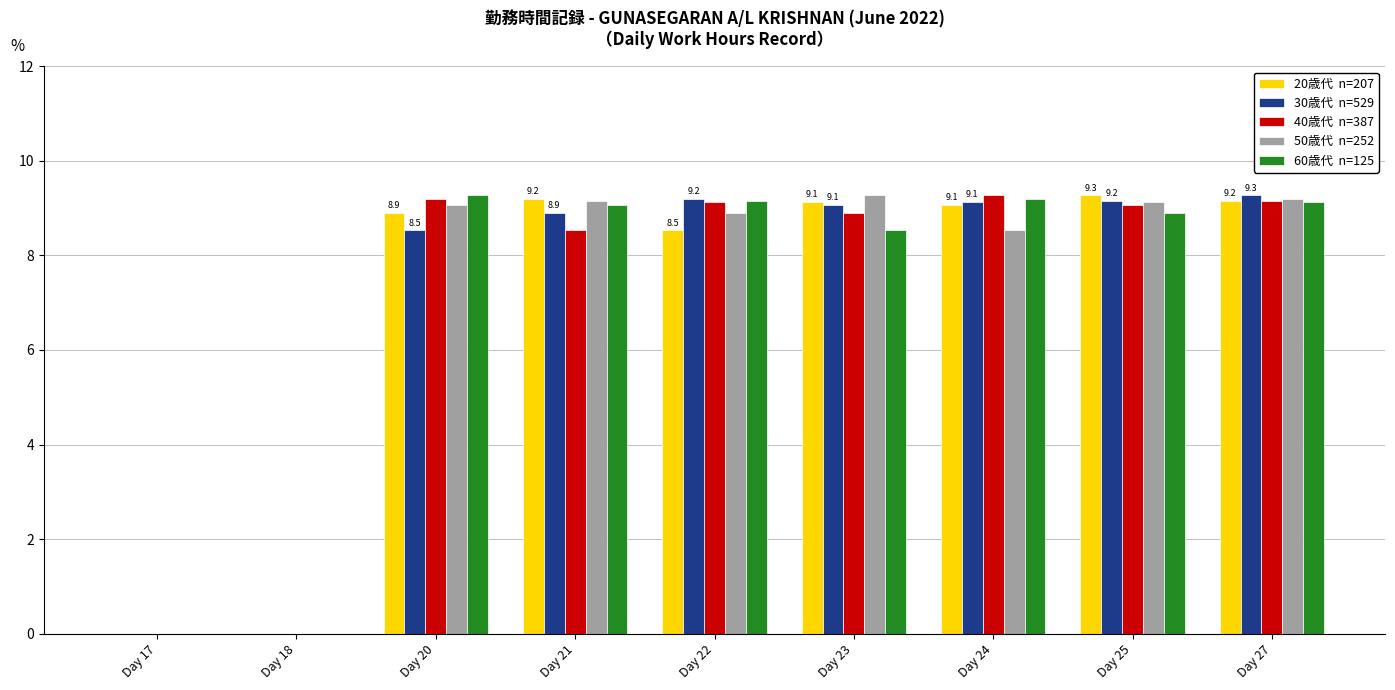

What is the total value across all series at Day 21?

44.8